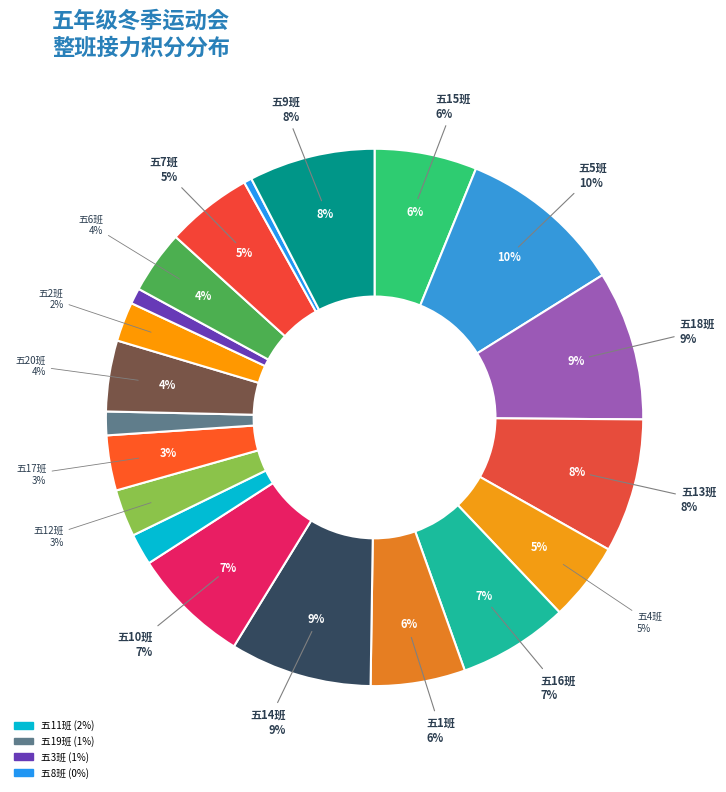

Which has a higher value, 五15班 or 五7班?

五15班